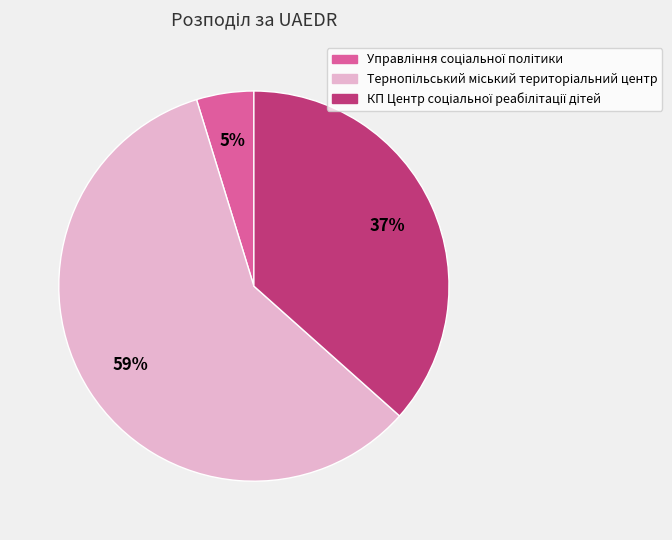

Is there any slice that represents more than half of the pie?

Yes